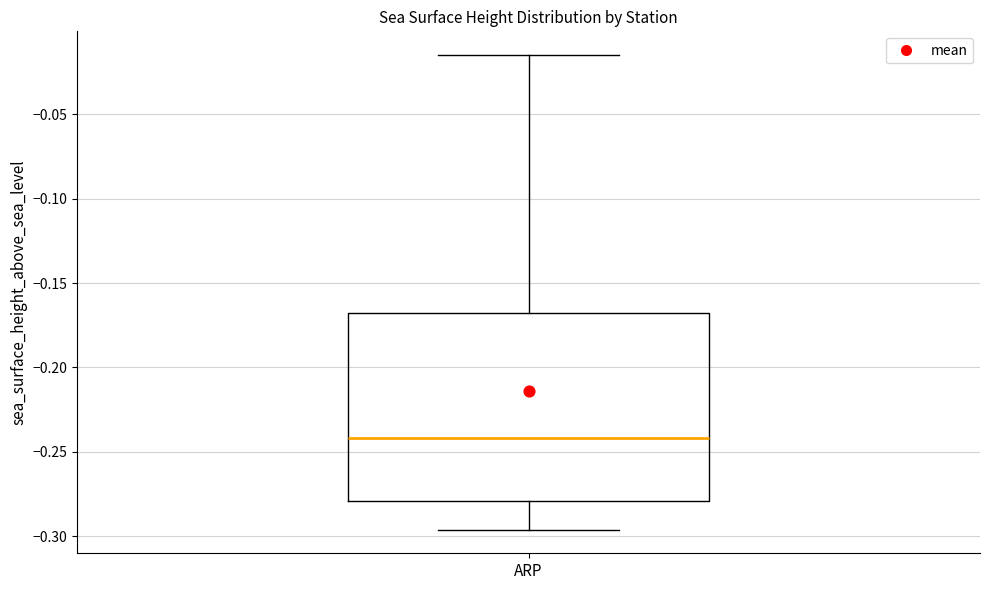

Read this box plot against the y-axis: the position of the median line, the range covered by the box, and the ends of both whiskers. The values are not printed on the chart, so give them approximately, as read against the axis.

median -0.240, box -0.280 to -0.165, whiskers -0.295 to -0.015